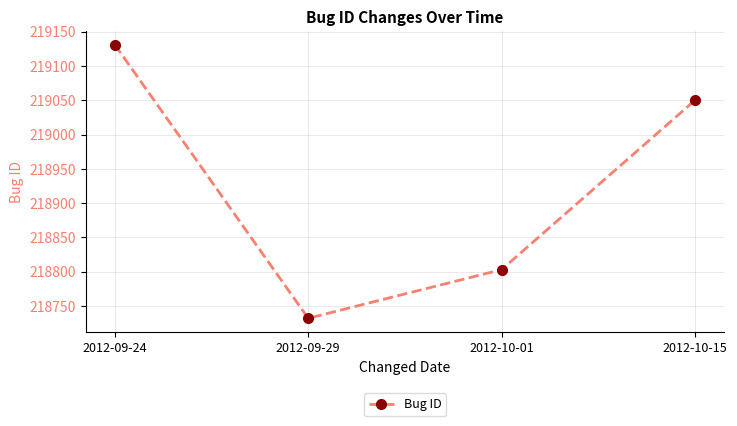

What is the label of the 2nd point from the left?

2012-09-29